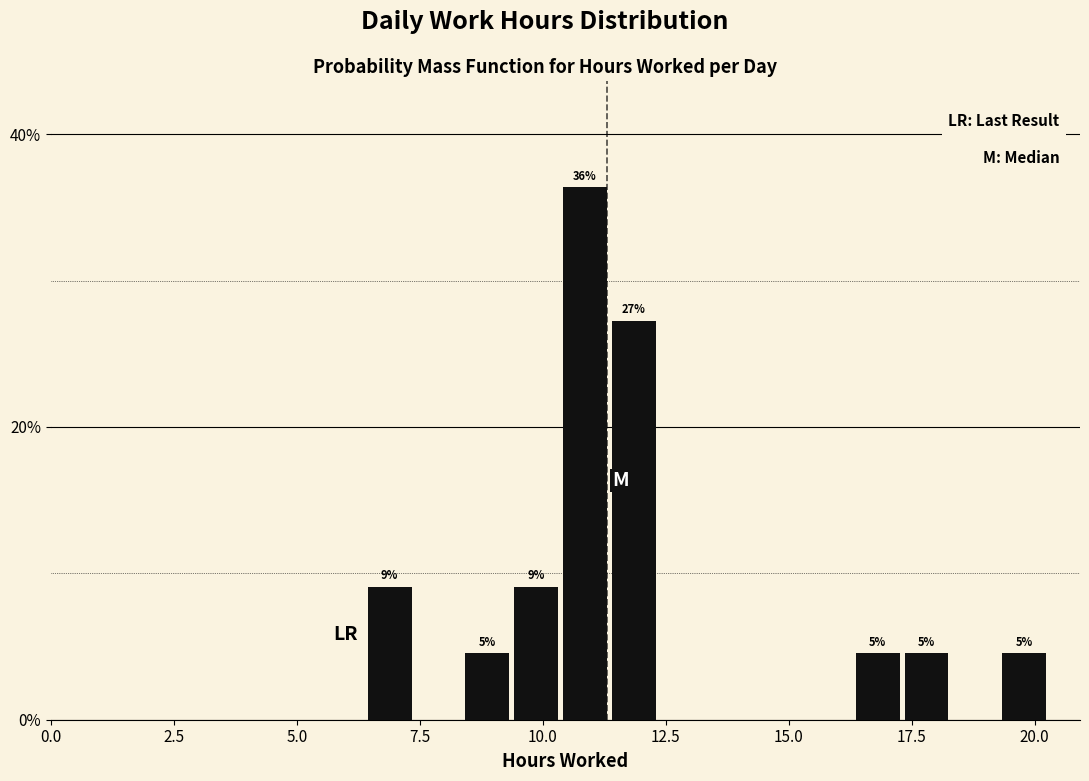

Around what value on the x-axis is the tallest bar? Give the approximate position of its centre, as read against the axis.

11.0